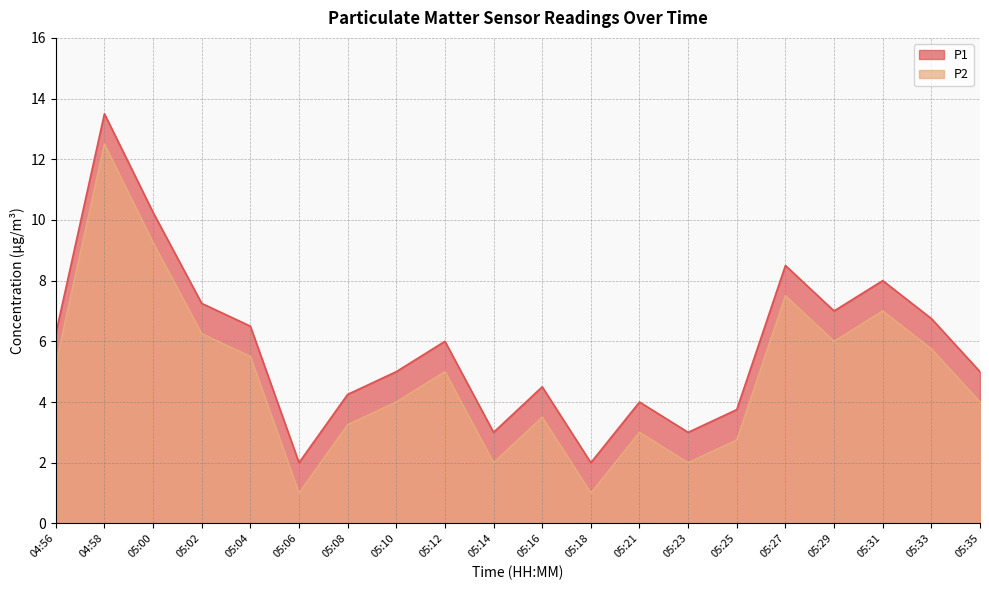

What is the difference between the maximum and minimum values in the P2 series?

11.5